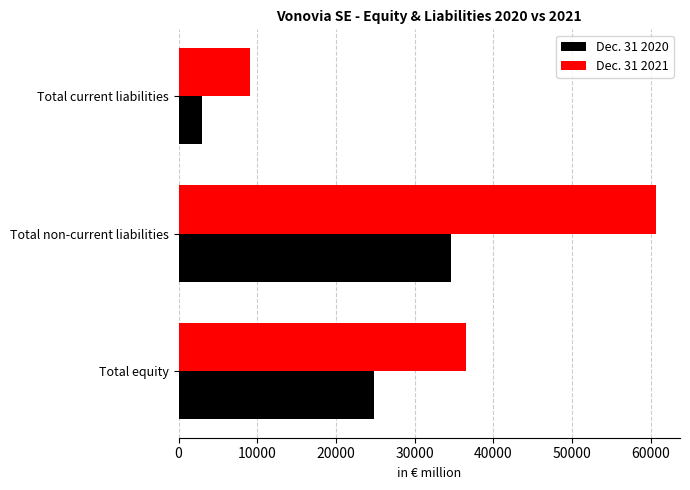

True or false: Dec. 31 2021 has a value of 36545.1 at Total equity.

True